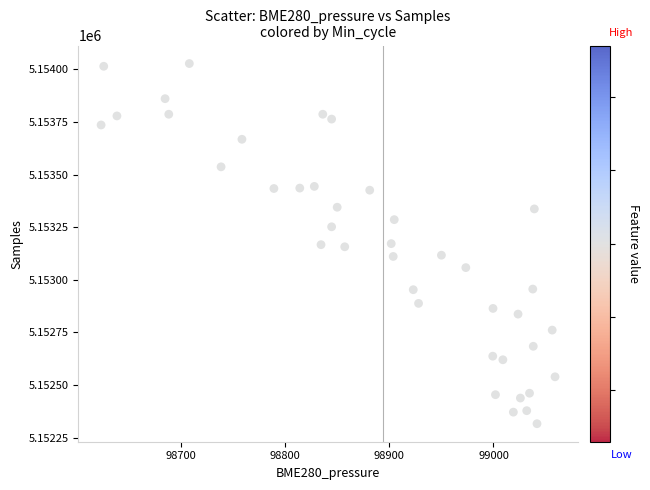

What is the range of Y values (max minus min)?

1712